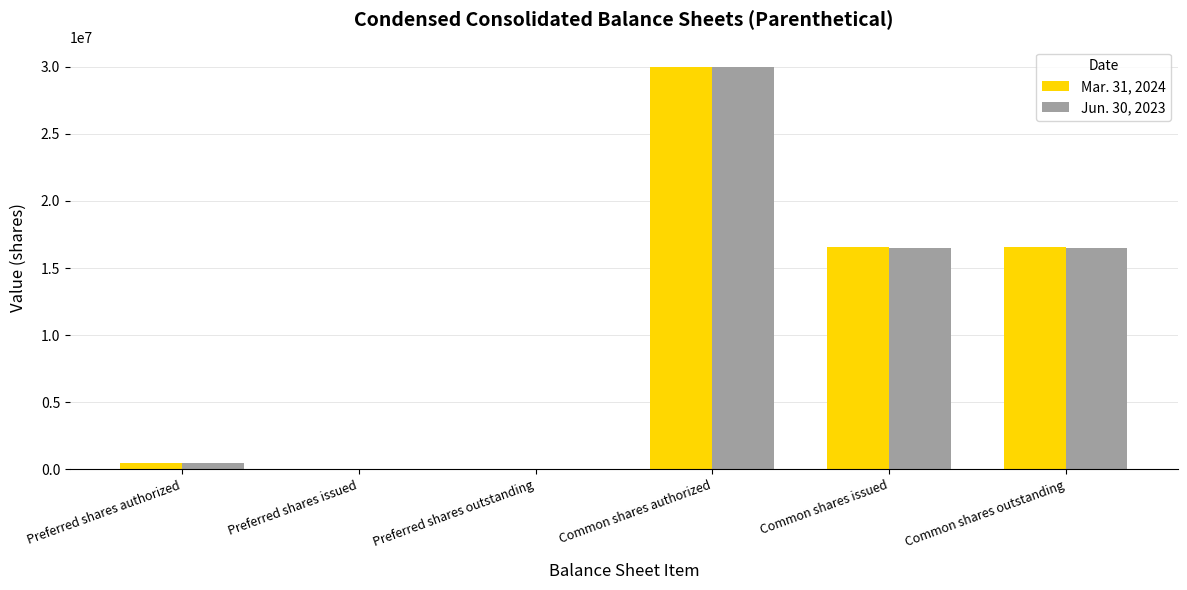

The value of Mar. 31, 2024 at Common shares issued is 16599683. True or false?

True